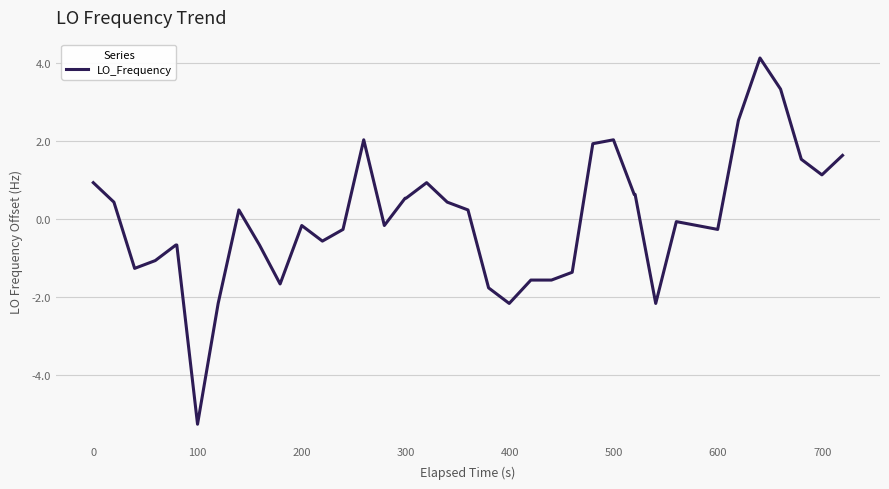

What is the difference between the maximum and minimum values?

9.4